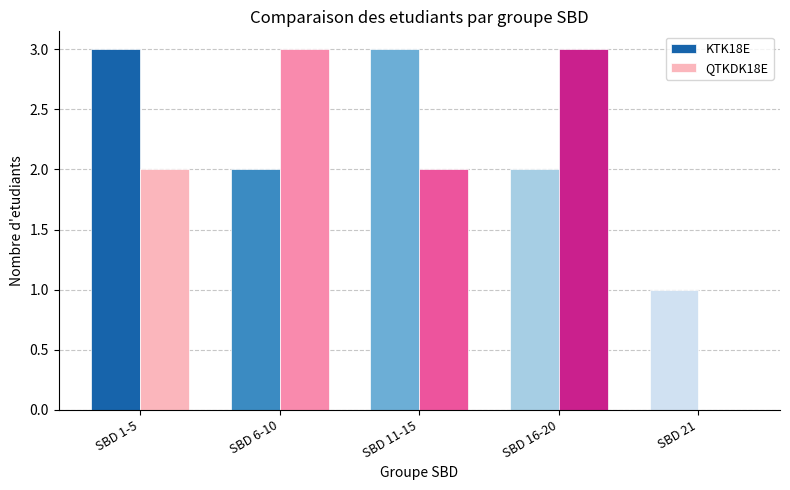

What are all the series names shown in the legend?

KTK18E, QTKDK18E